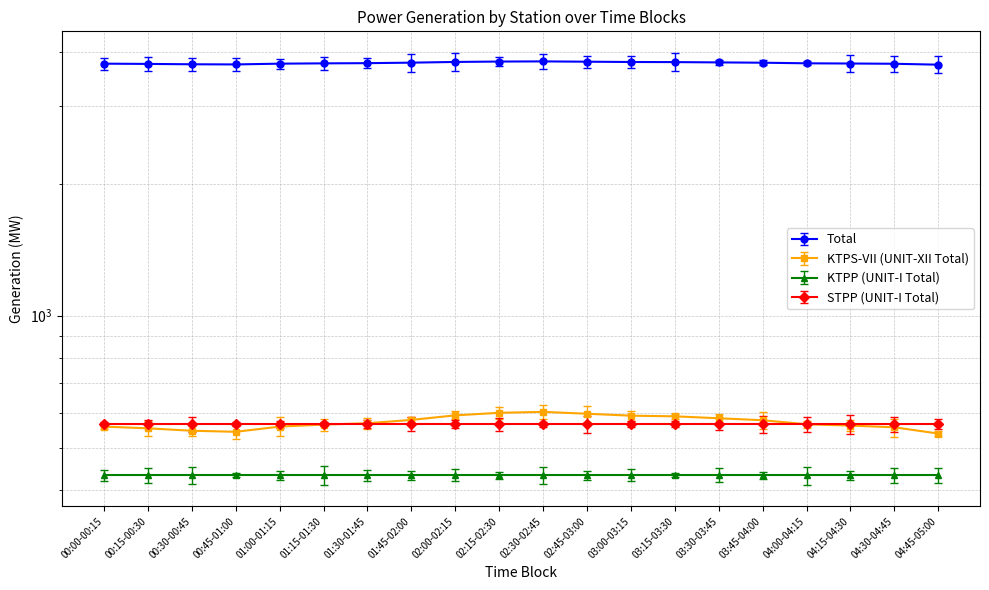

Which series has the largest range (max minus min)?

Total